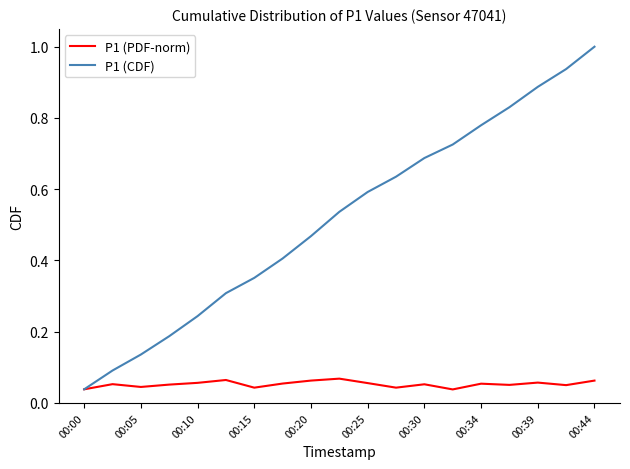

Which series has the largest range (max minus min)?

P1 (CDF)